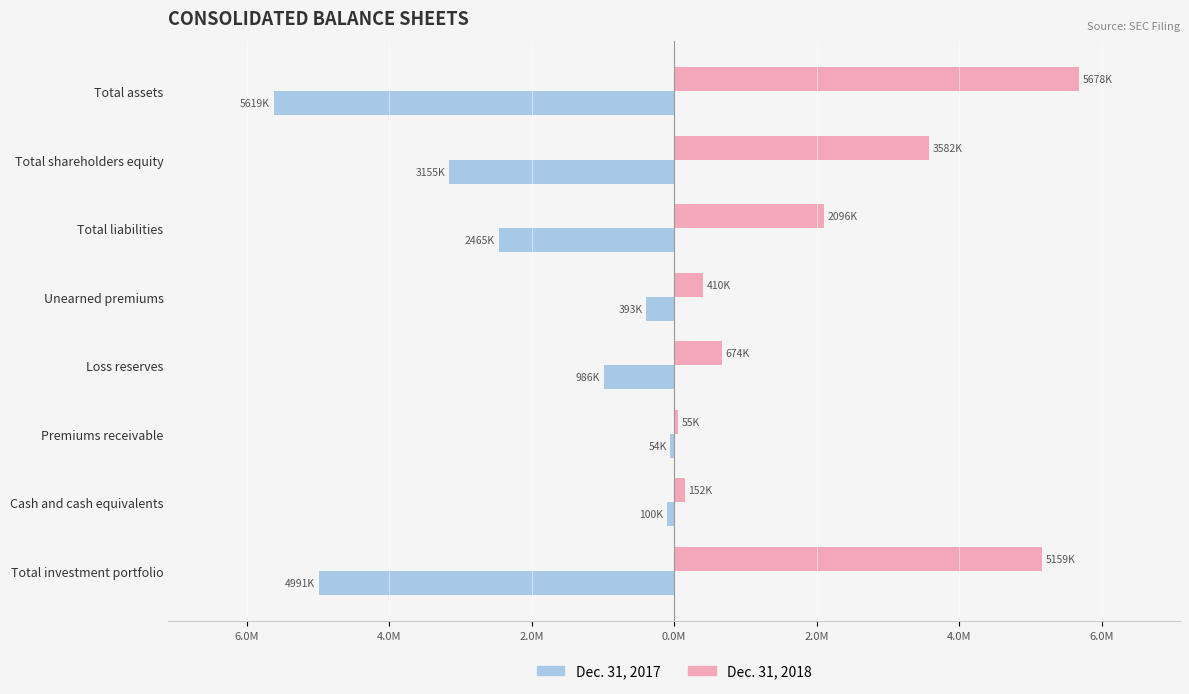

What are all the series names shown in the legend?

Dec. 31, 2017, Dec. 31, 2018